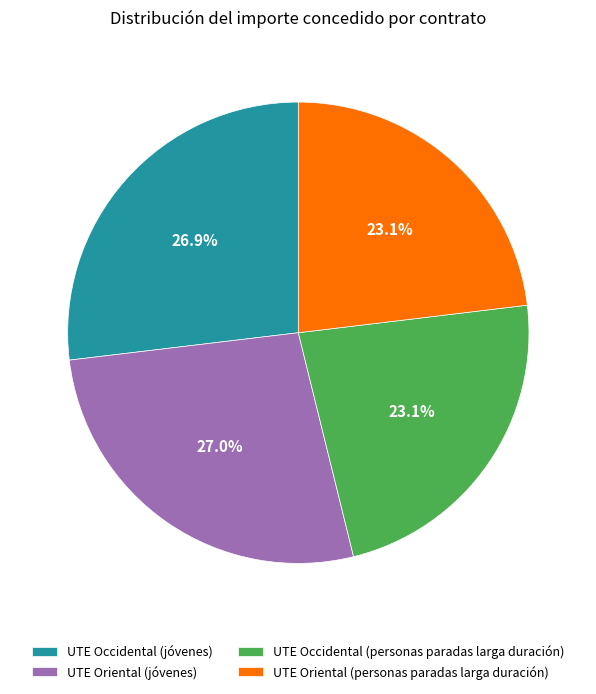

What is the ratio of the value at UTE Occidental (personas paradas larga duración) to the value at UTE Oriental (personas paradas larga duración)?

1.0